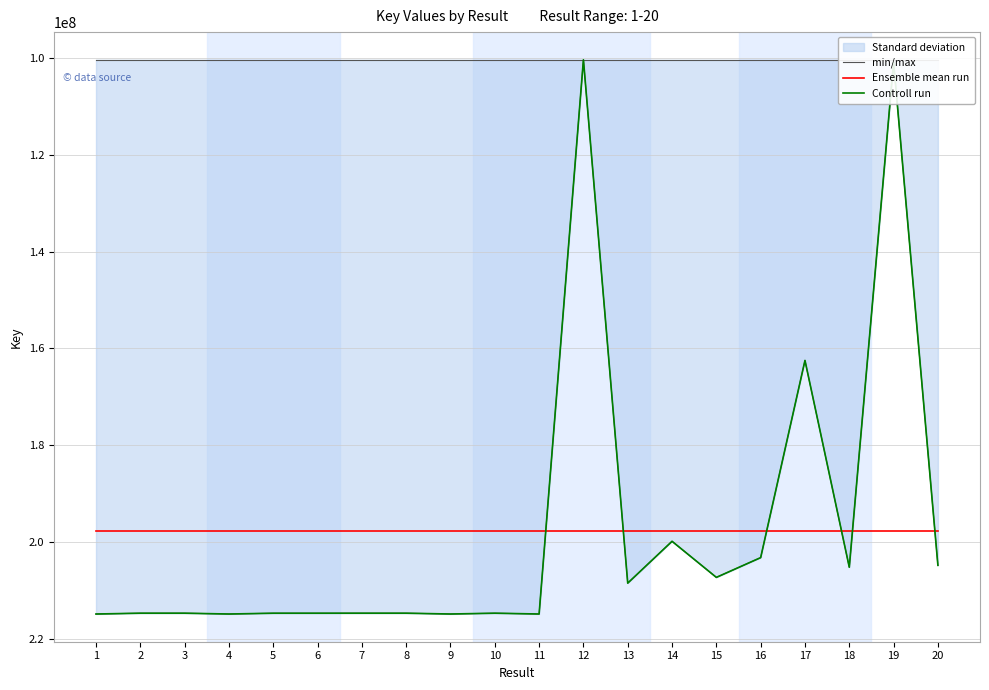

Which has a higher value, 16 or 14?

16